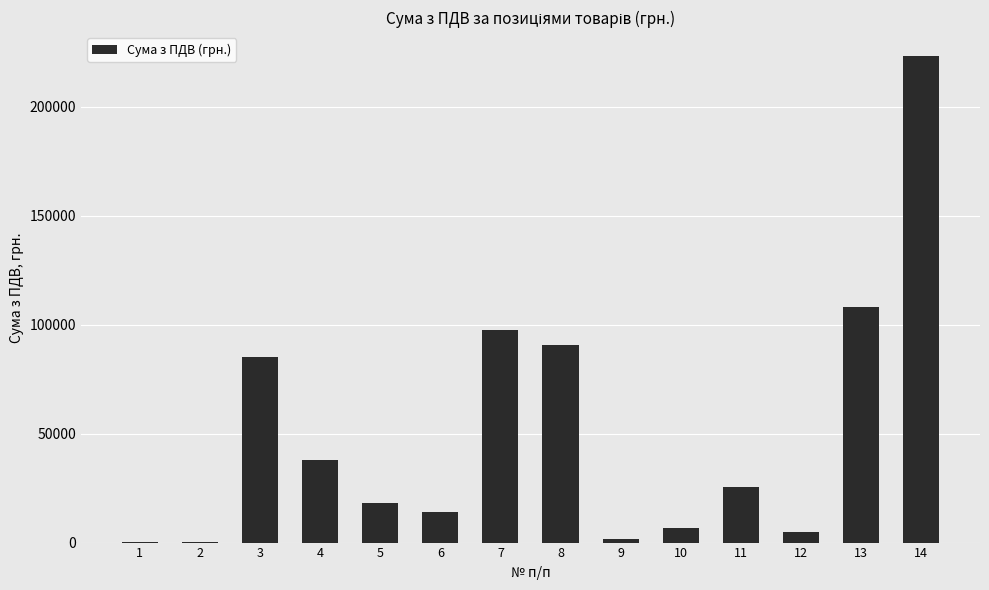

What is the ratio of the value at 3 to the value at 2?

695.6